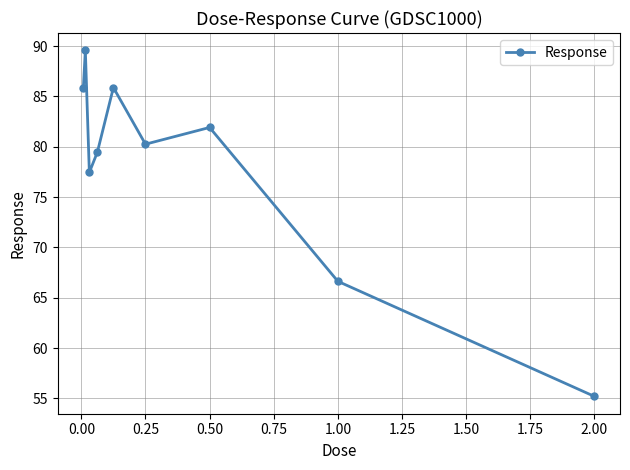

What is the difference between the second highest and minimum values?

30.7